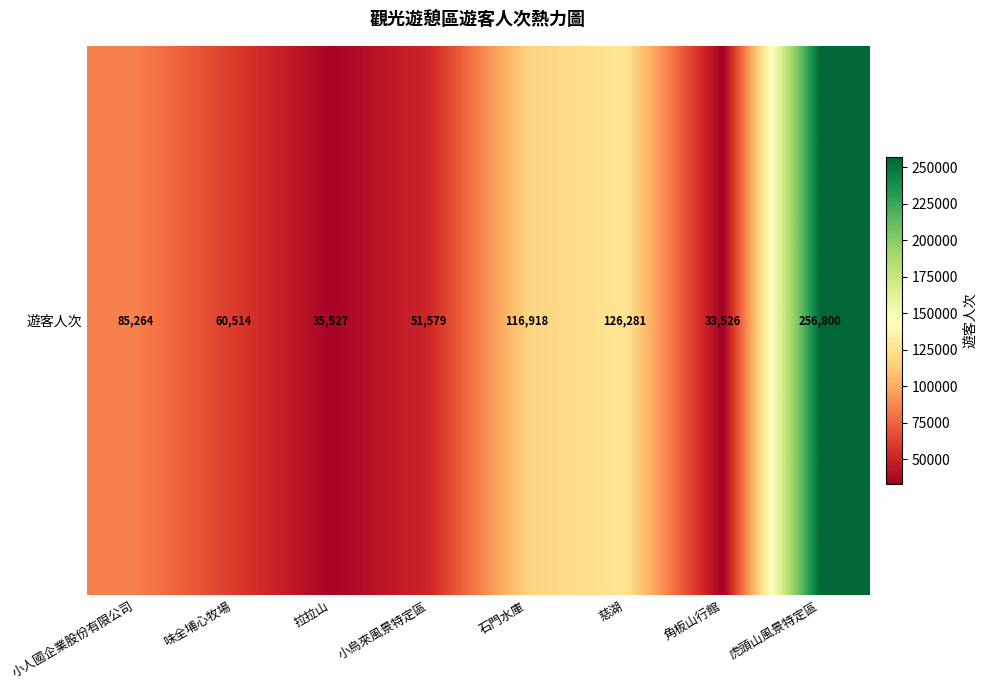

Rank the categories by value from highest to lowest.

虎頭山風景特定區, 慈湖, 石門水庫, 小人國企業股份有限公司, 味全埔心牧場, 小烏來風景特定區, 拉拉山, 角板山行館